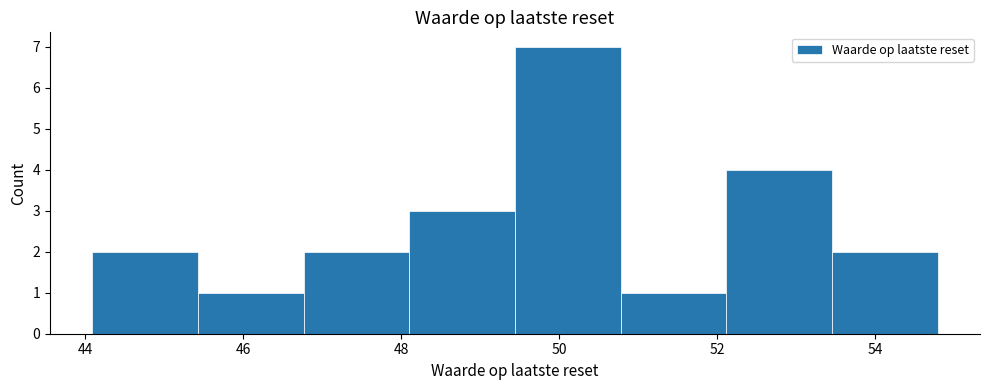

How tall is the bar that spans 48.2 to 49.4 on the x-axis? Neither the bar edges nor the heights are printed on the chart, so give them approximately, as read against the axes.

3